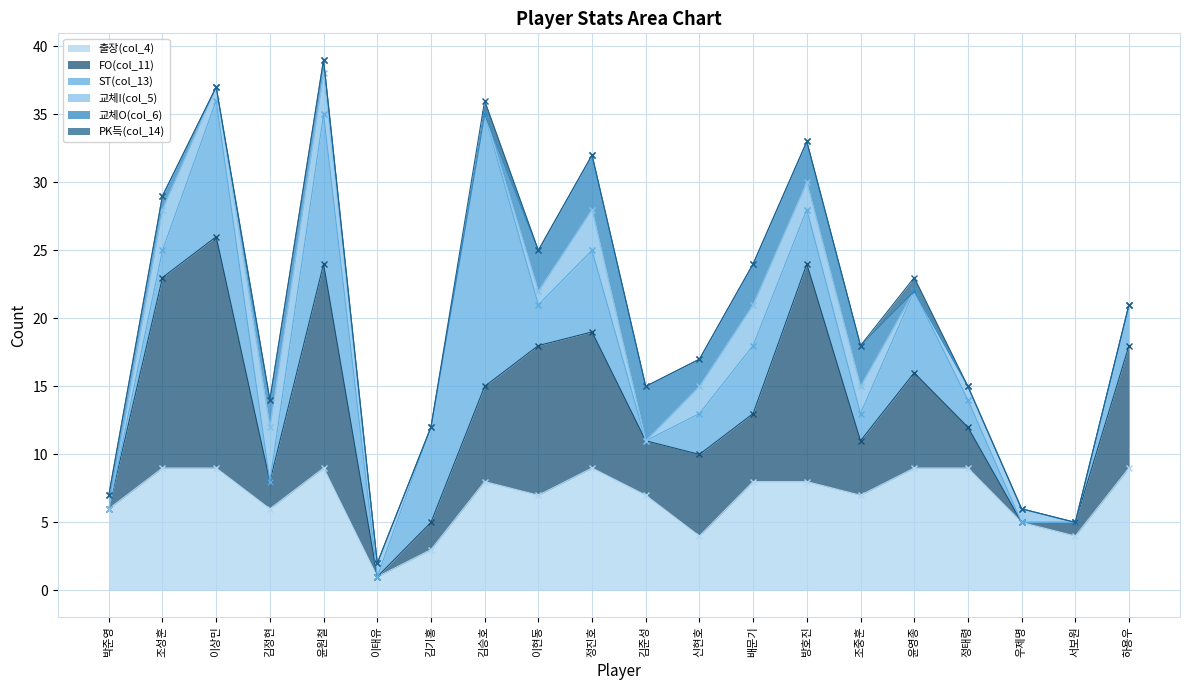

The value of 교체I(col_5) at 이태유 is 1. True or false?

True